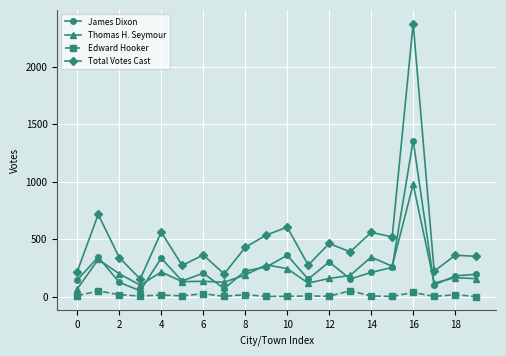

True or false: Thomas H. Seymour has more than 1 interior local peaks.

True